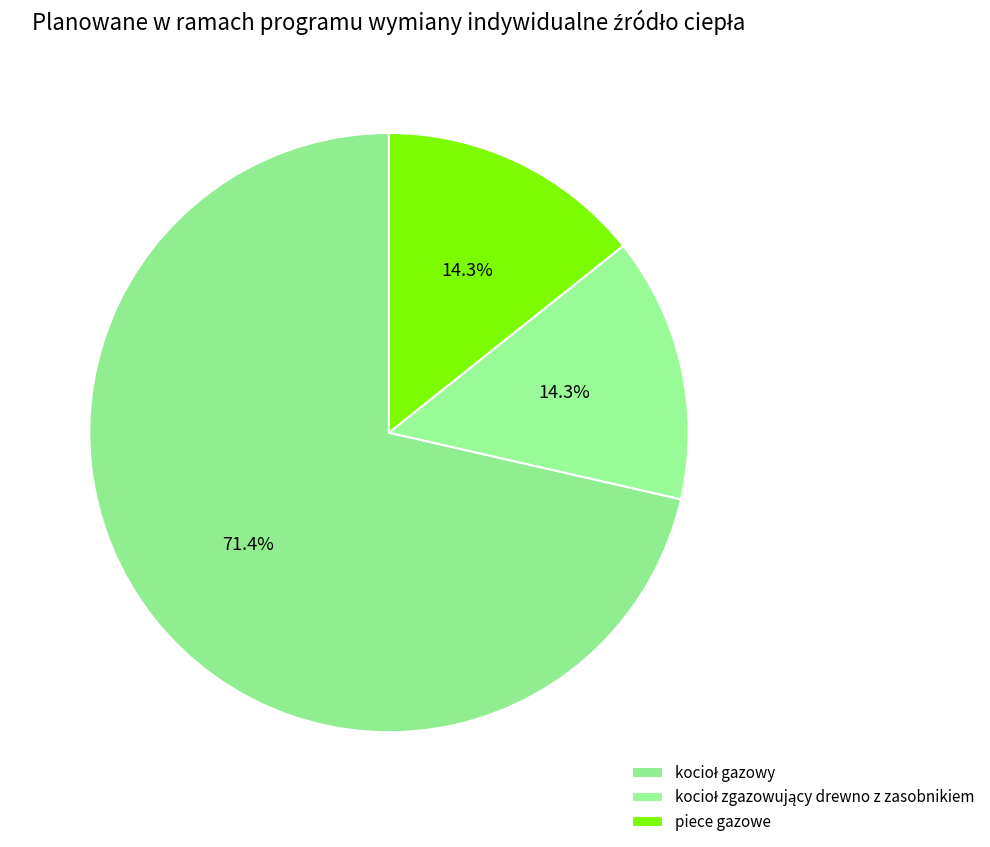

To the nearest percent, what is the combined percentage of kocioł gazowy and piece gazowe?

86%